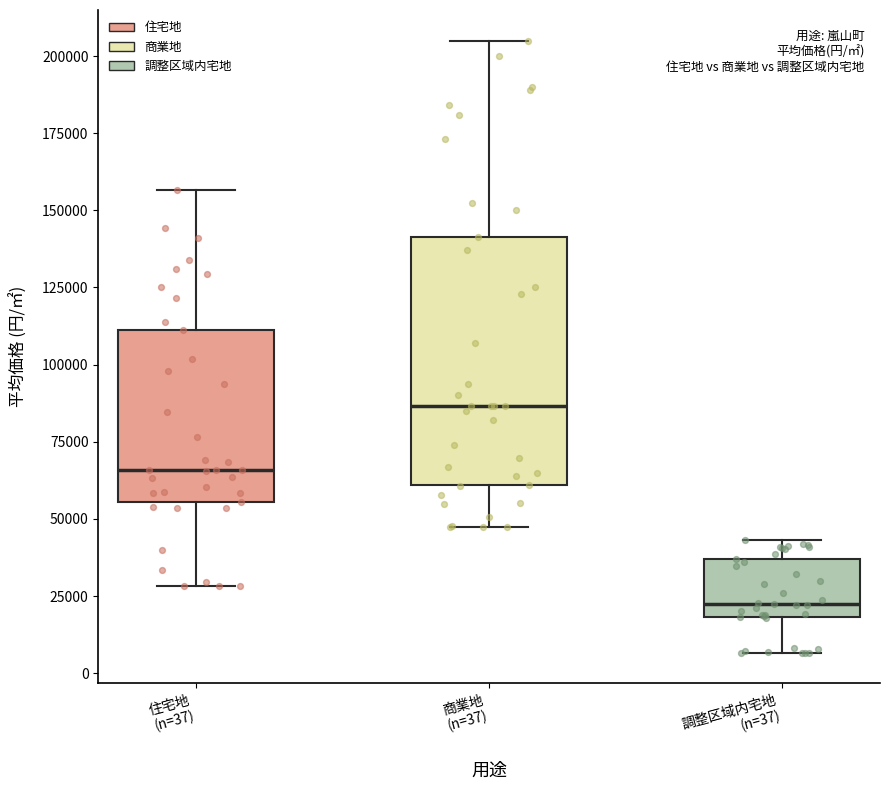

Which box has the lowest median line?

調整区域内宅地 (n=37)